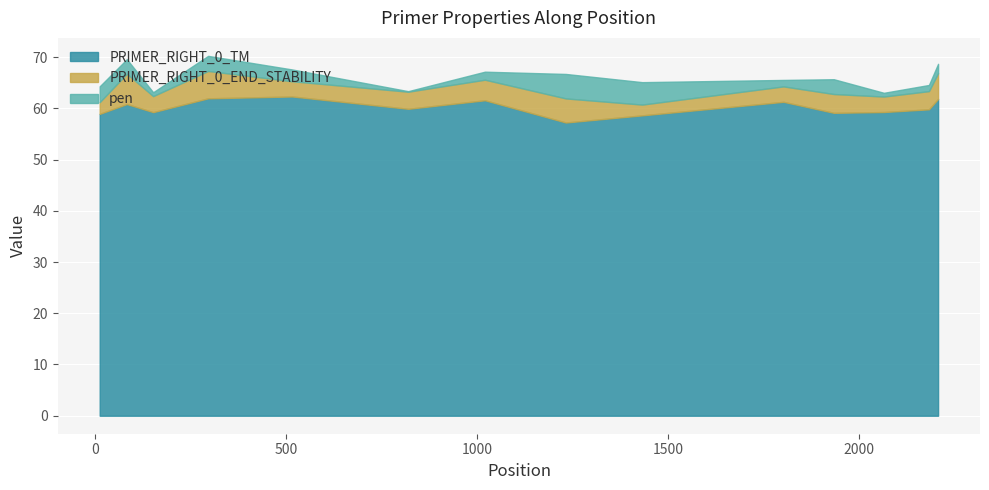

Between 1020 and 1934, which is larger?

1020